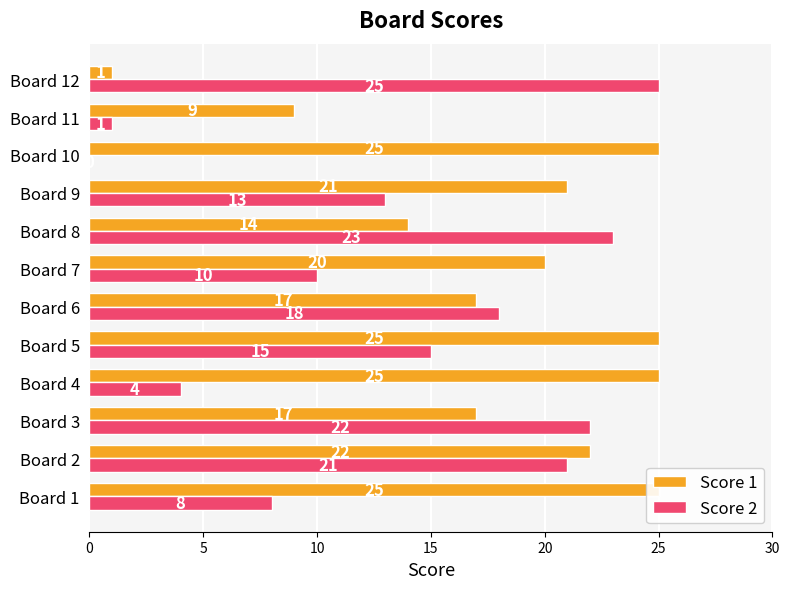

What are all the series names shown in the legend?

Score 1, Score 2